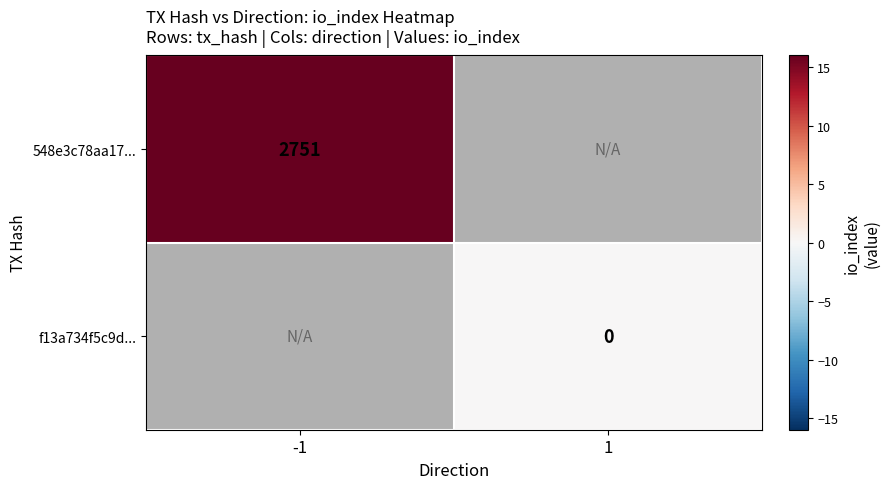

Is the value of f13a734f5c9d... at 1 greater than the value of 548e3c78aa17... at -1?

No